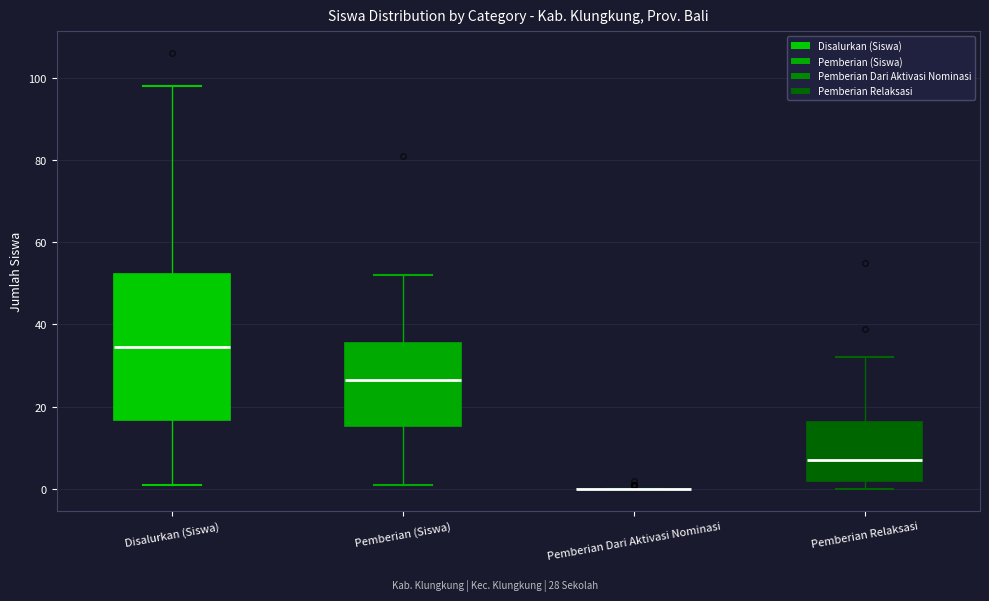

Comparing the boxes themselves (not the whiskers), which one is the tallest?

Disalurkan (Siswa)